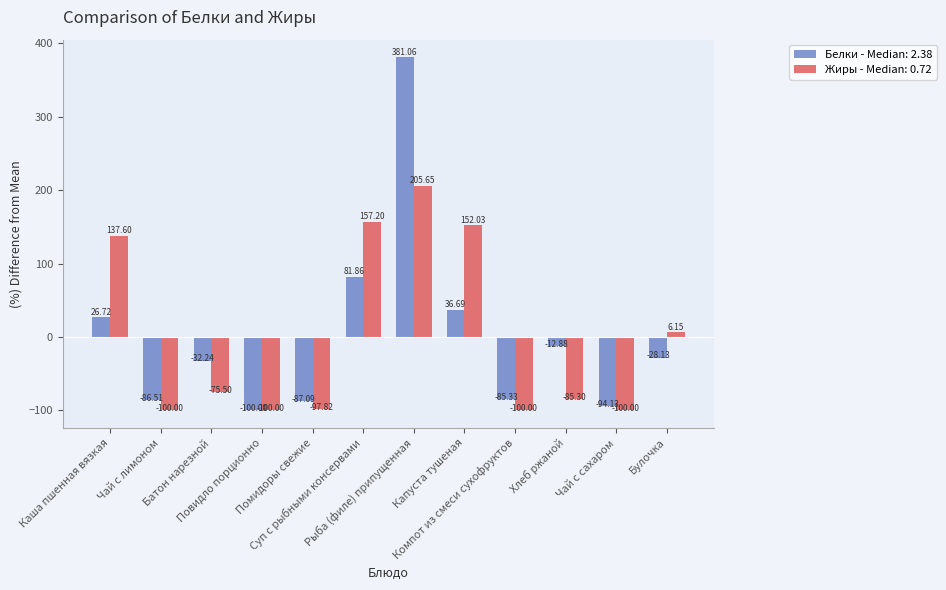

What is the difference between the maximum and minimum values in the Жиры - Median: 0.72 series?

305.6